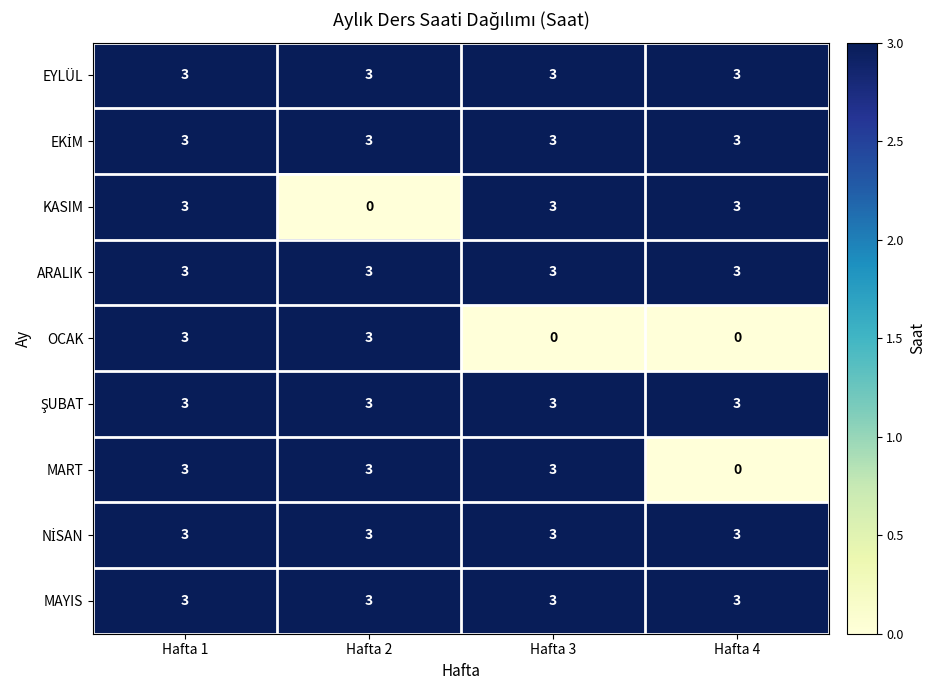

Count the OCAK values in the range 0 to 3.

4